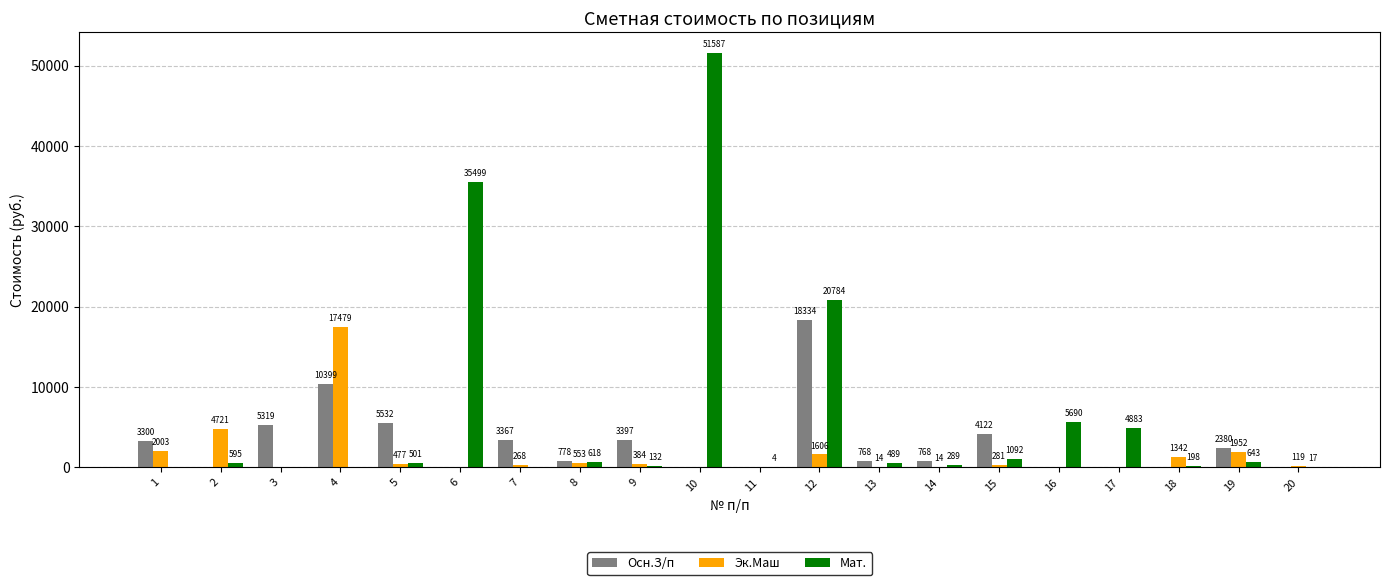

What is the greatest value displayed?

51587